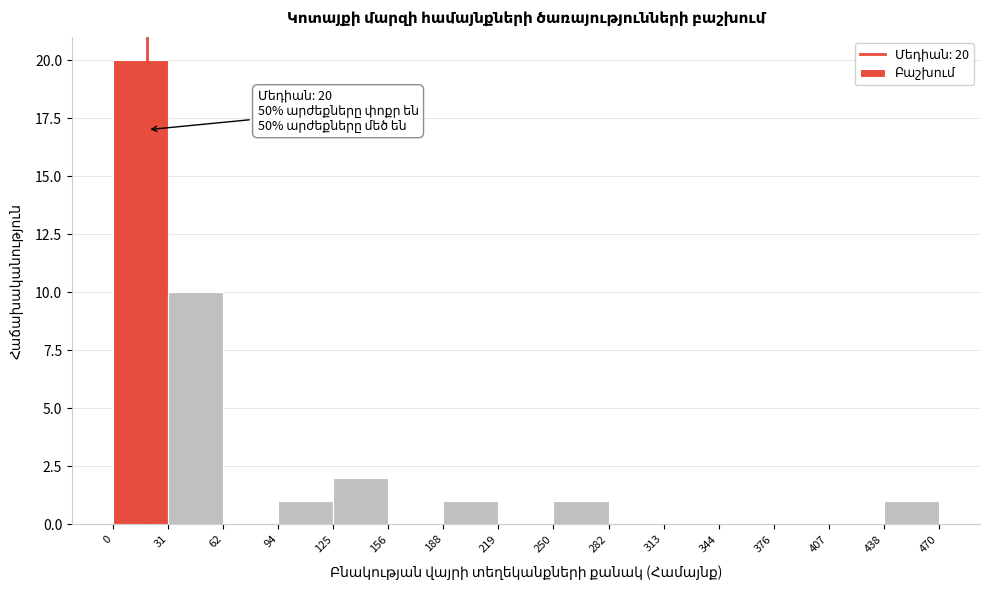

Which range on the x-axis has the tallest bar?

0 to 31